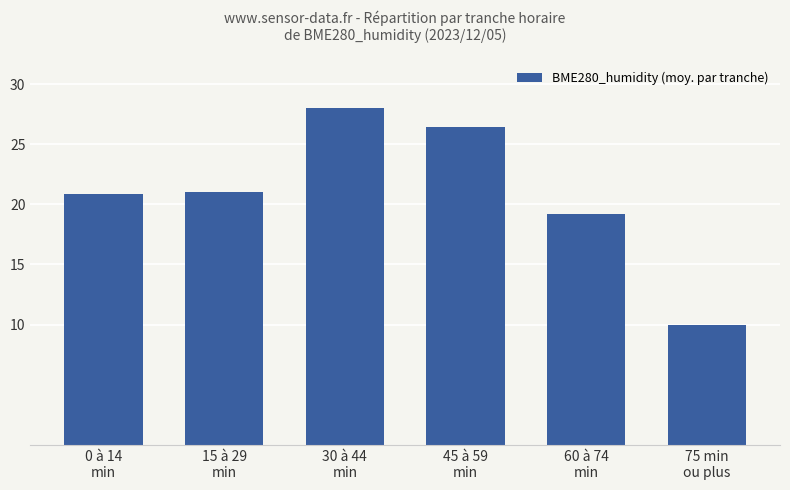

True or false: the data shows 5.8 at 60 à 74
min.

False